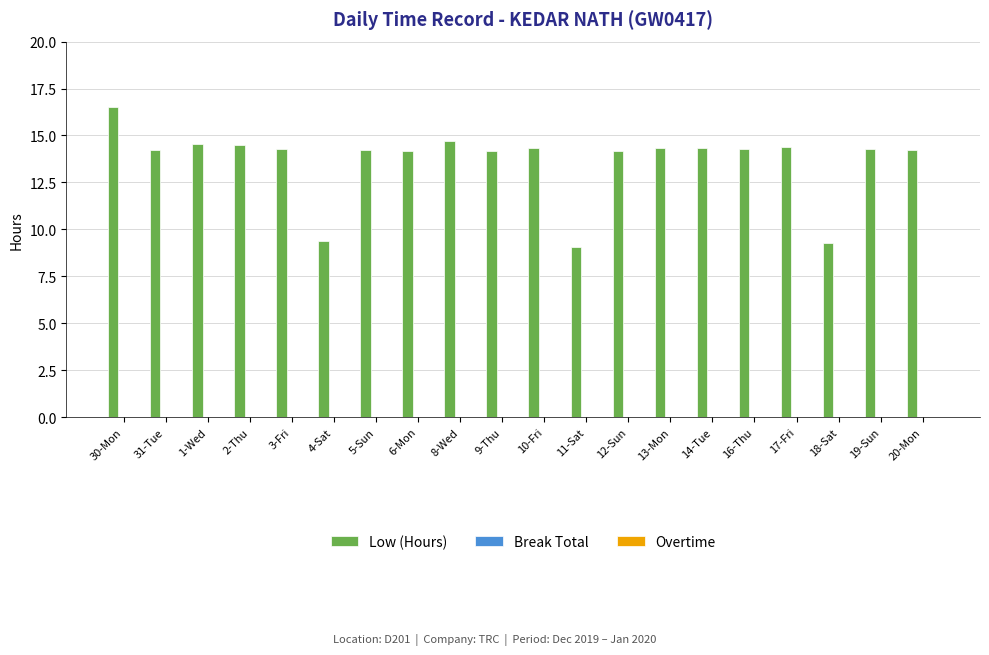

What is the approximate value at 16-Thu?

14.3